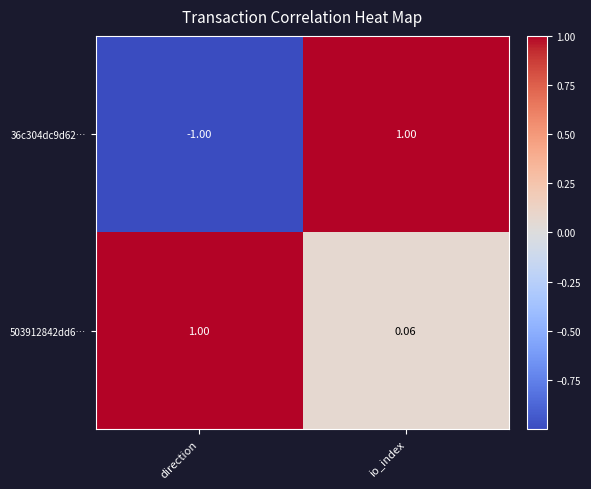

At which label does 503912842dd6… reach its peak?

direction